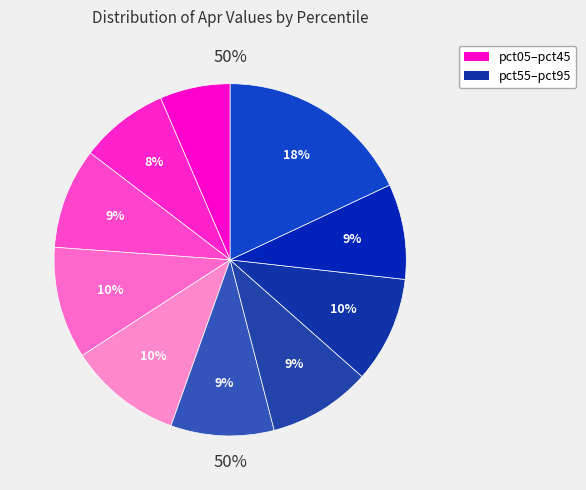

What is the total percentage of pct65 and pct75?

19.2%